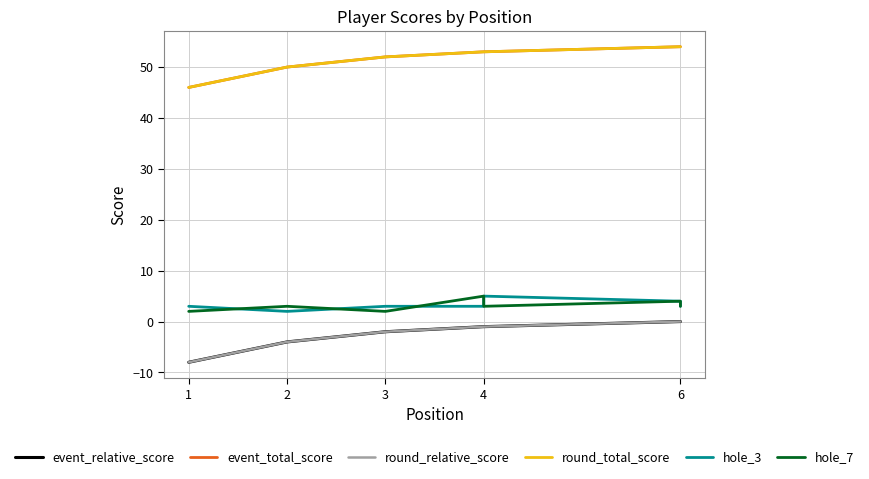

The value of round_total_score at 6 is 81. True or false?

False